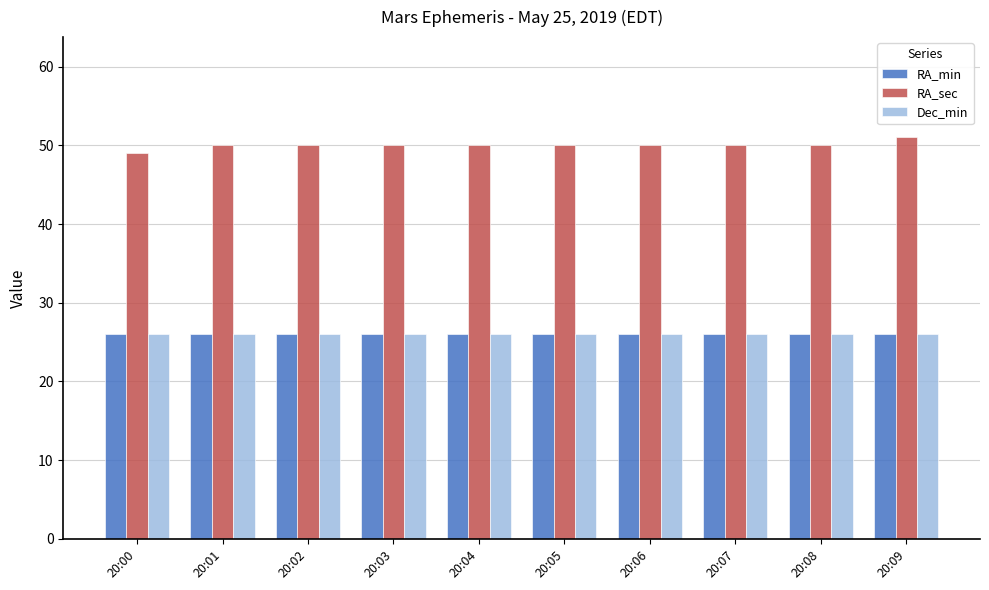

The value of Dec_min at 20:00 is 26. True or false?

True